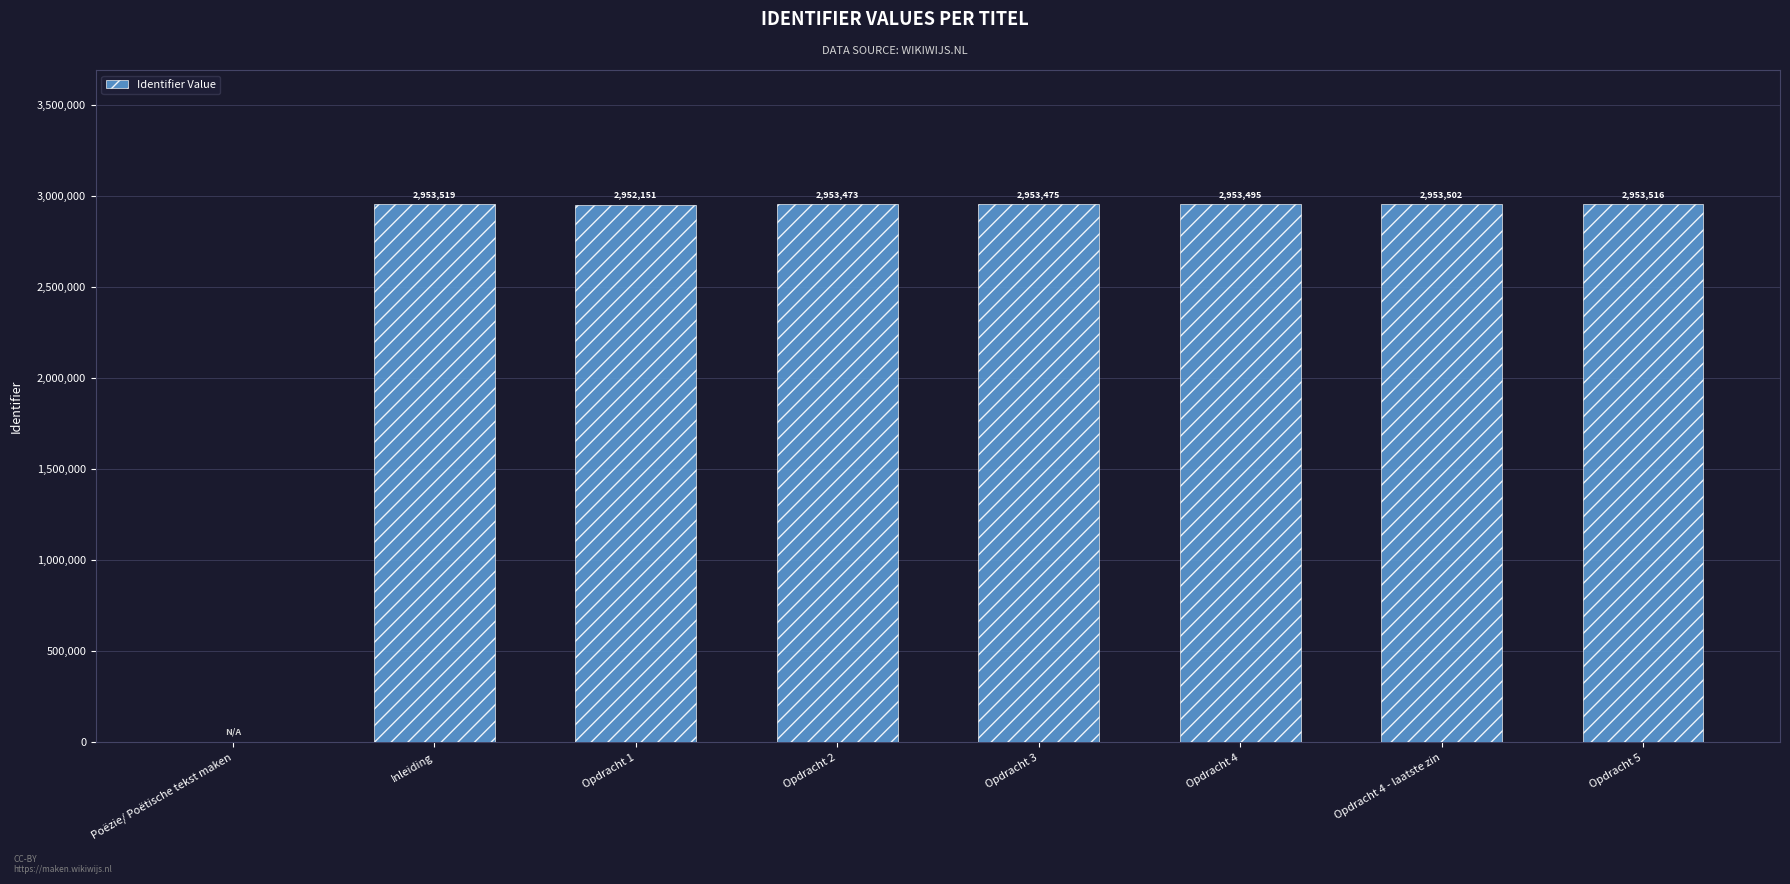

Is it true that the value at Opdracht 2 is 1303880?

False